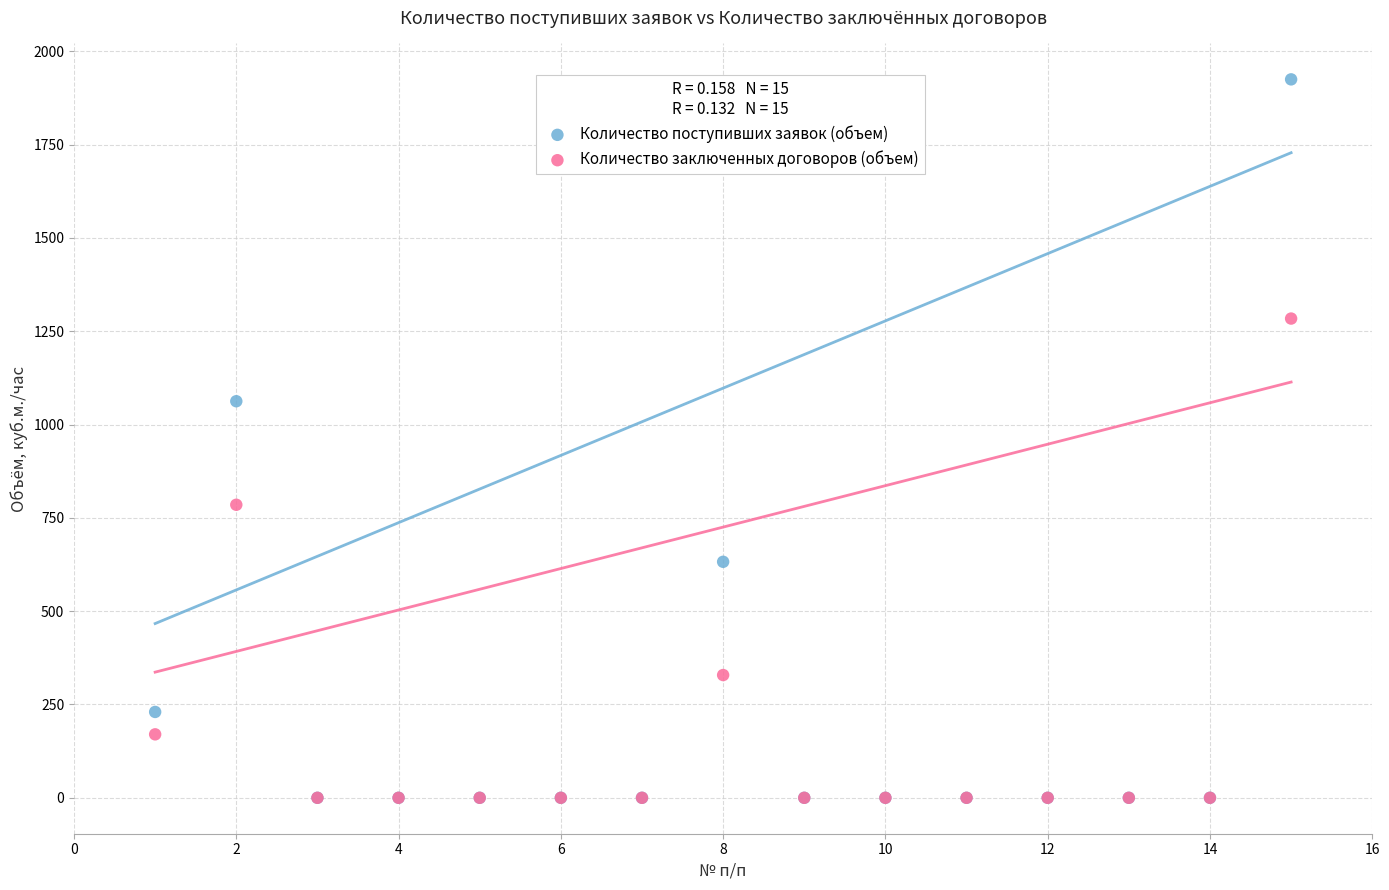

Which series reaches the maximum Y coordinate?

Количество поступивших заявок (объем)